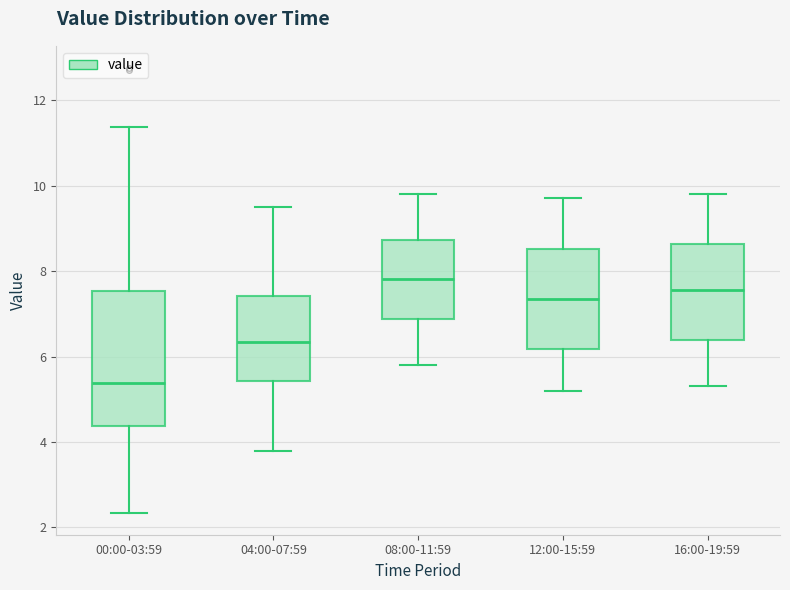

Reading left to right, read every box against the y-axis: the position of its median line, the range the box covers, and the ends of its whiskers. The values are not printed on the chart, so give them approximately, as read against the axis.

00:00-03:59: median 5.4, box 4.4 to 7.6, whiskers 2.4 to 11.4
04:00-07:59: median 6.4, box 5.4 to 7.4, whiskers 3.8 to 9.6
08:00-11:59: median 7.8, box 6.8 to 8.8, whiskers 5.8 to 9.8
12:00-15:59: median 7.4, box 6.2 to 8.6, whiskers 5.2 to 9.8
16:00-19:59: median 7.6, box 6.4 to 8.6, whiskers 5.4 to 9.8